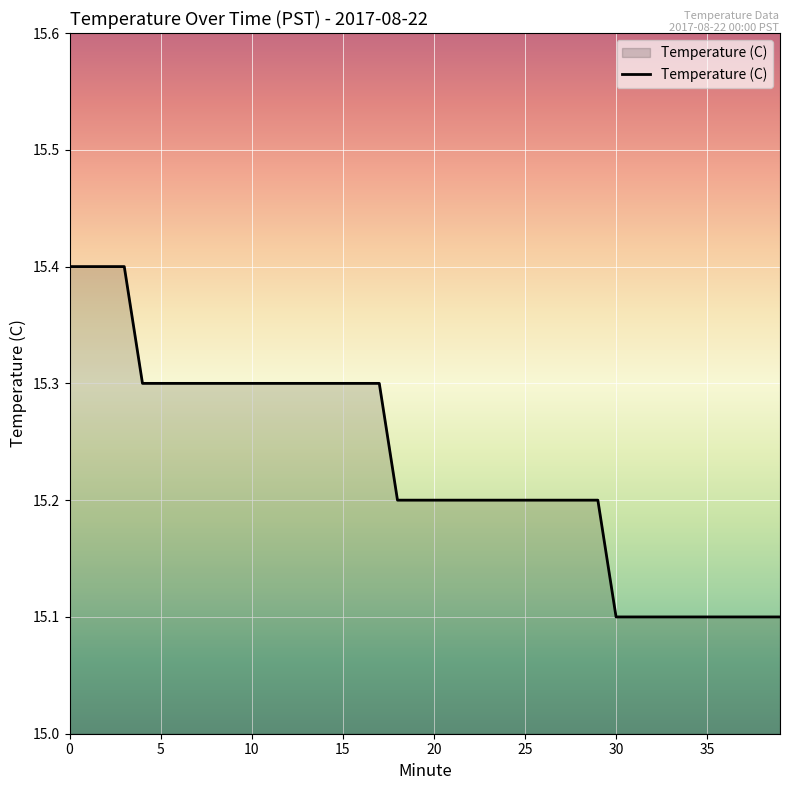

What is the difference between the maximum and minimum values?

0.3